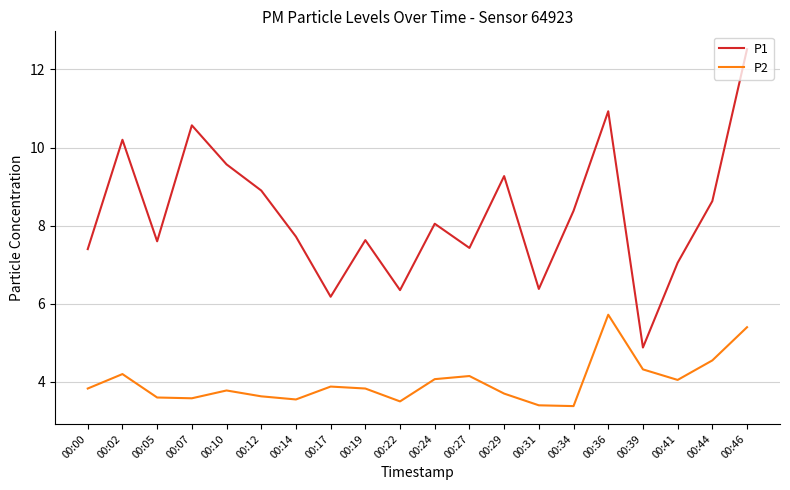

What is the average value of the P1 series?

8.3